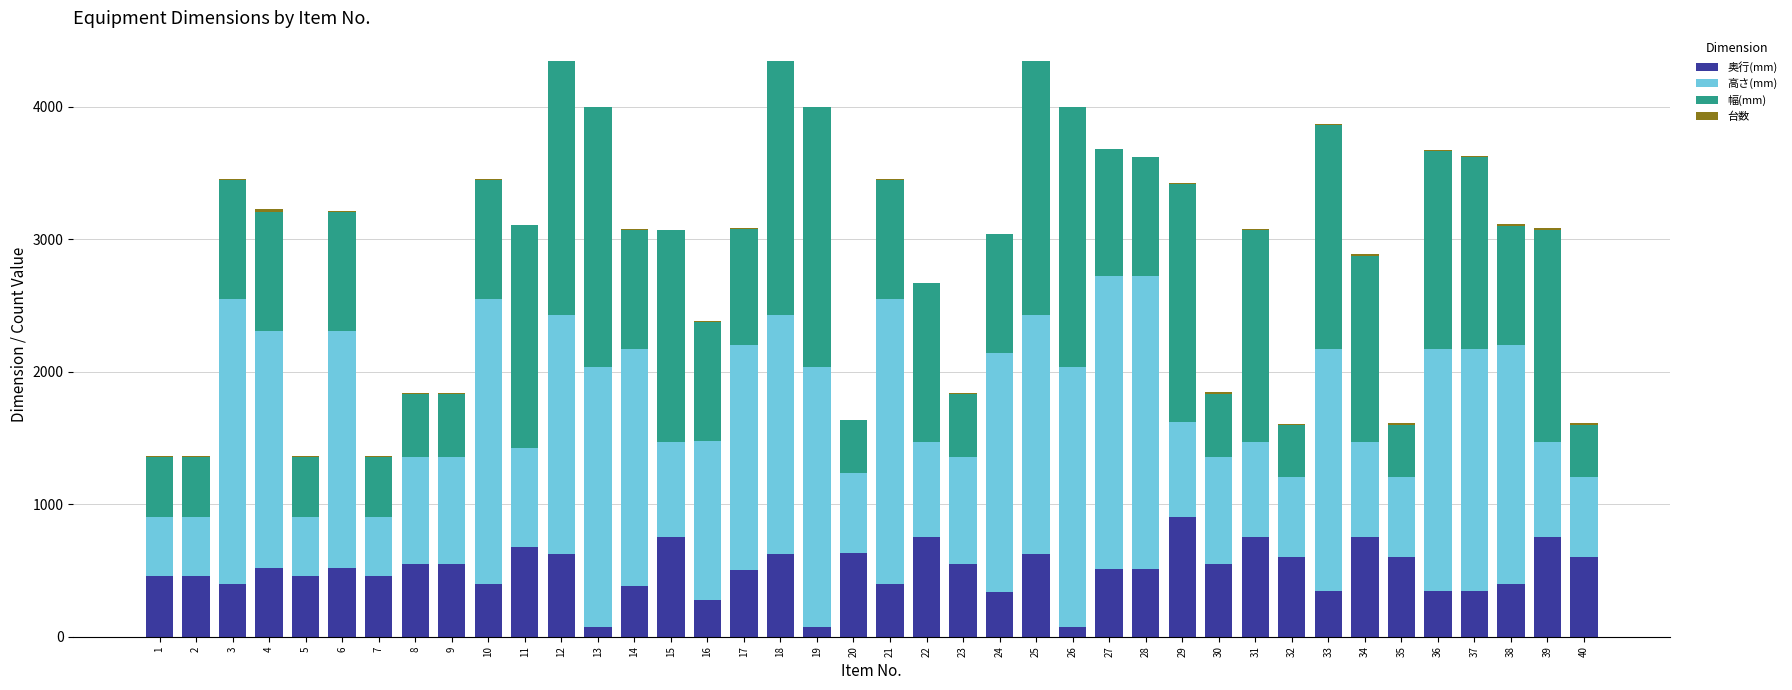

What is the maximum value for 奥行(mm)?

900